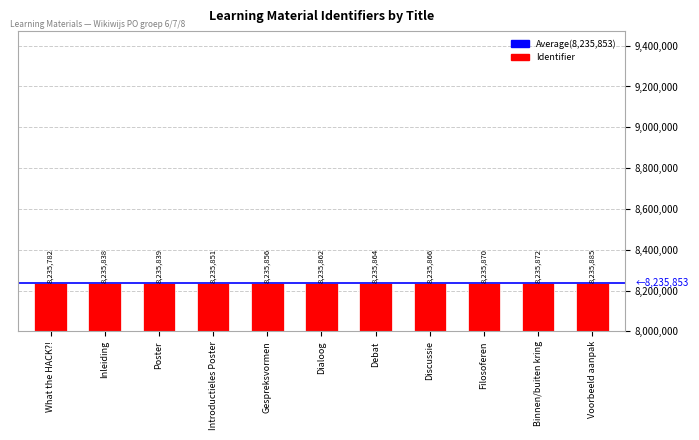

Reading right to left, what are all the values shown in this chart?

Voorbeeld aanpak=8235885	Binnen/buiten kring=8235872	Filosoferen=8235870	Discussie=8235866	Debat=8235864	Dialoog=8235862	Gespreksvormen=8235856	Introductieles Poster=8235851	Poster=8235839	Inleiding=8235838	What the HACK?!=8235782